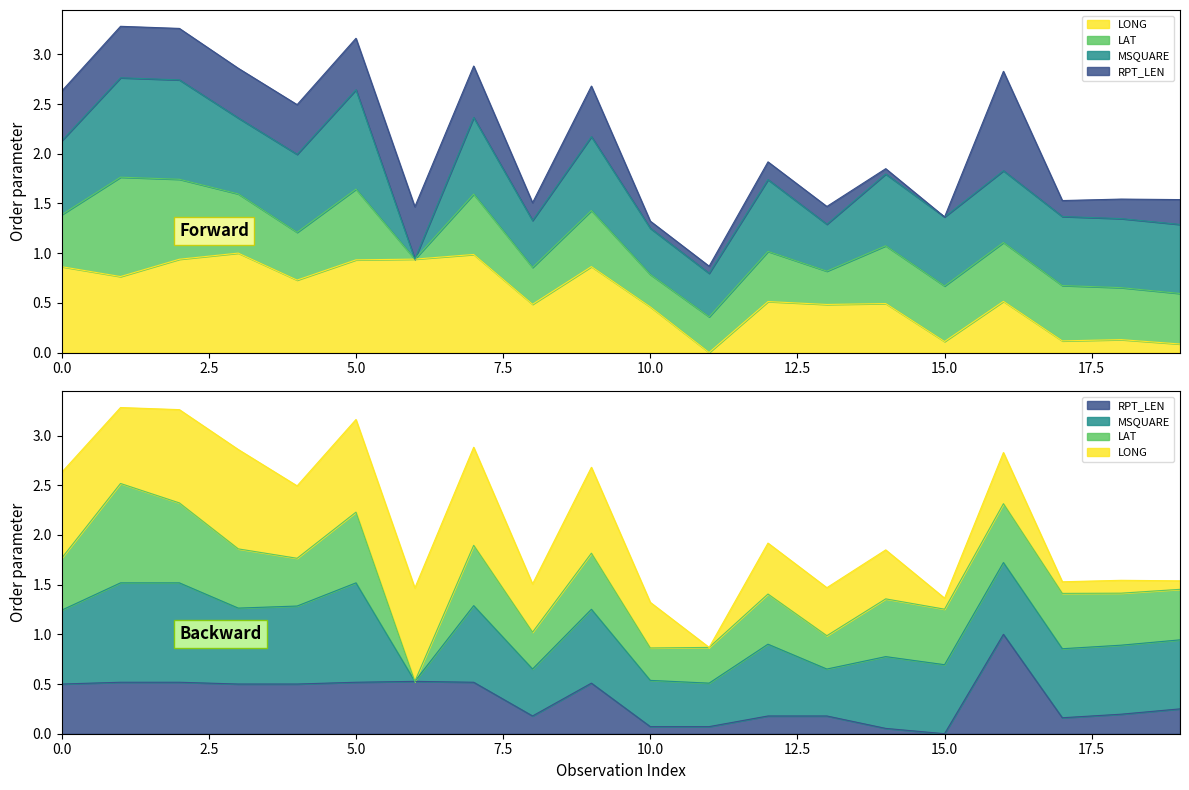

Is it true that RPT_LEN equals 0.2 at 20?

False